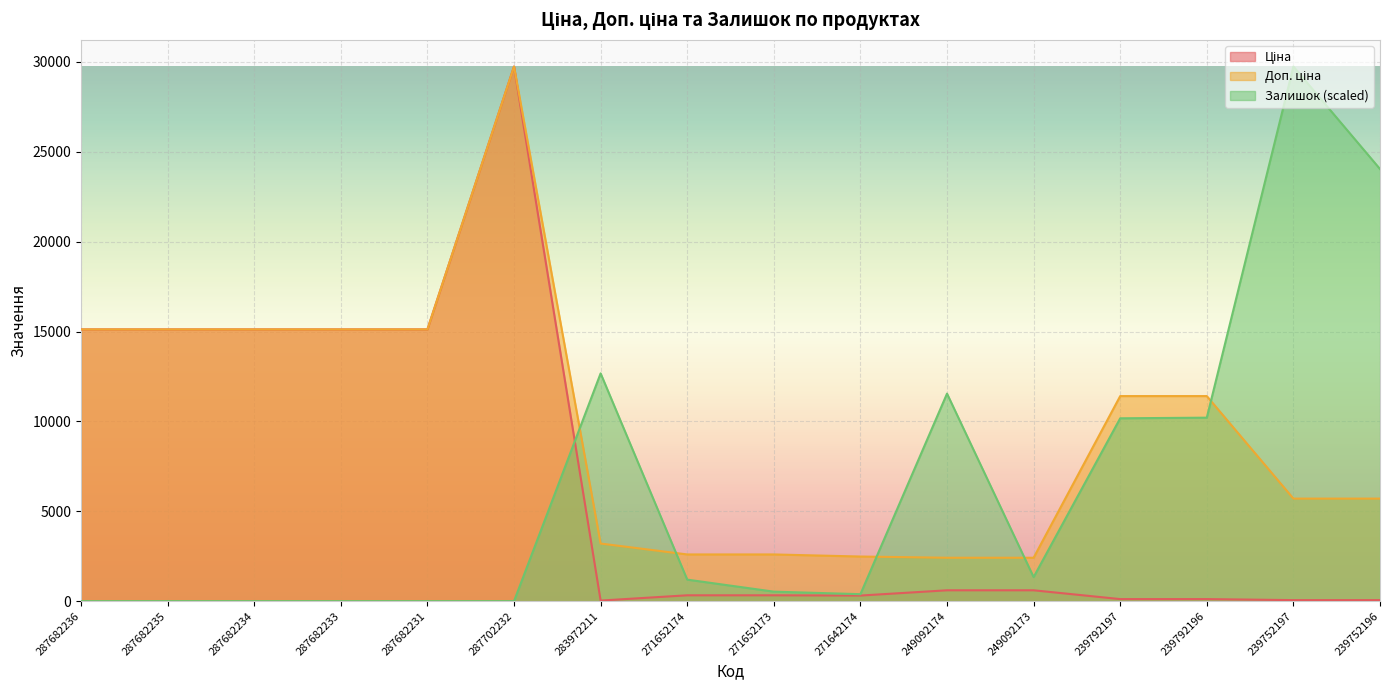

Is the value of Ціна at 287682233 greater than the value of Залишок at 239792196?

Yes